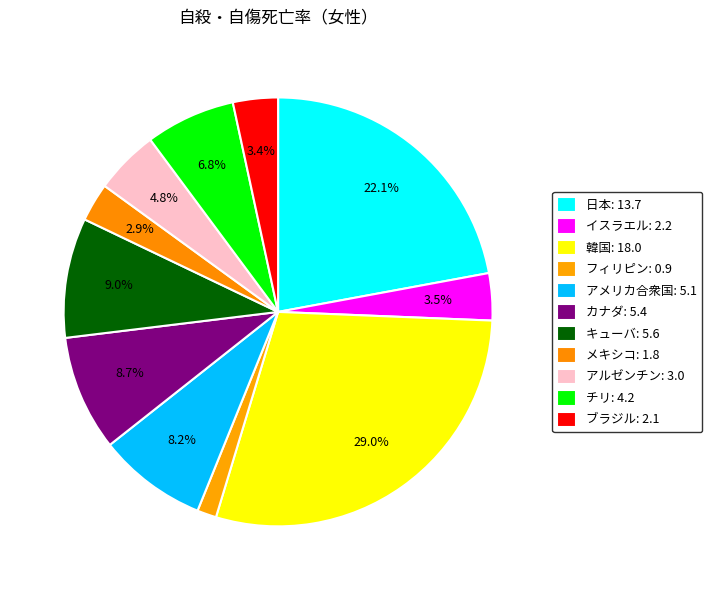

How many slices are in this pie chart?

11